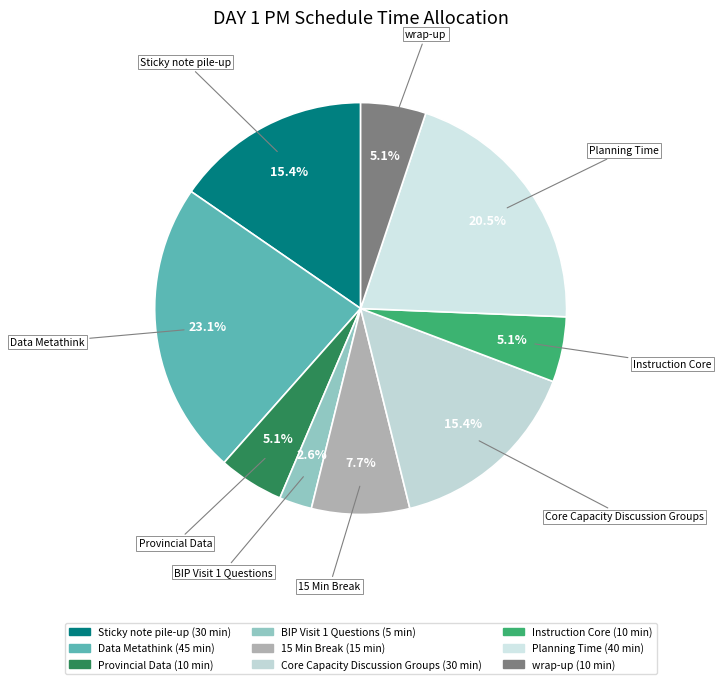

To the nearest percent, what is the difference between the Planning Time and BIP Visit 1 Questions slice percentages?

18%